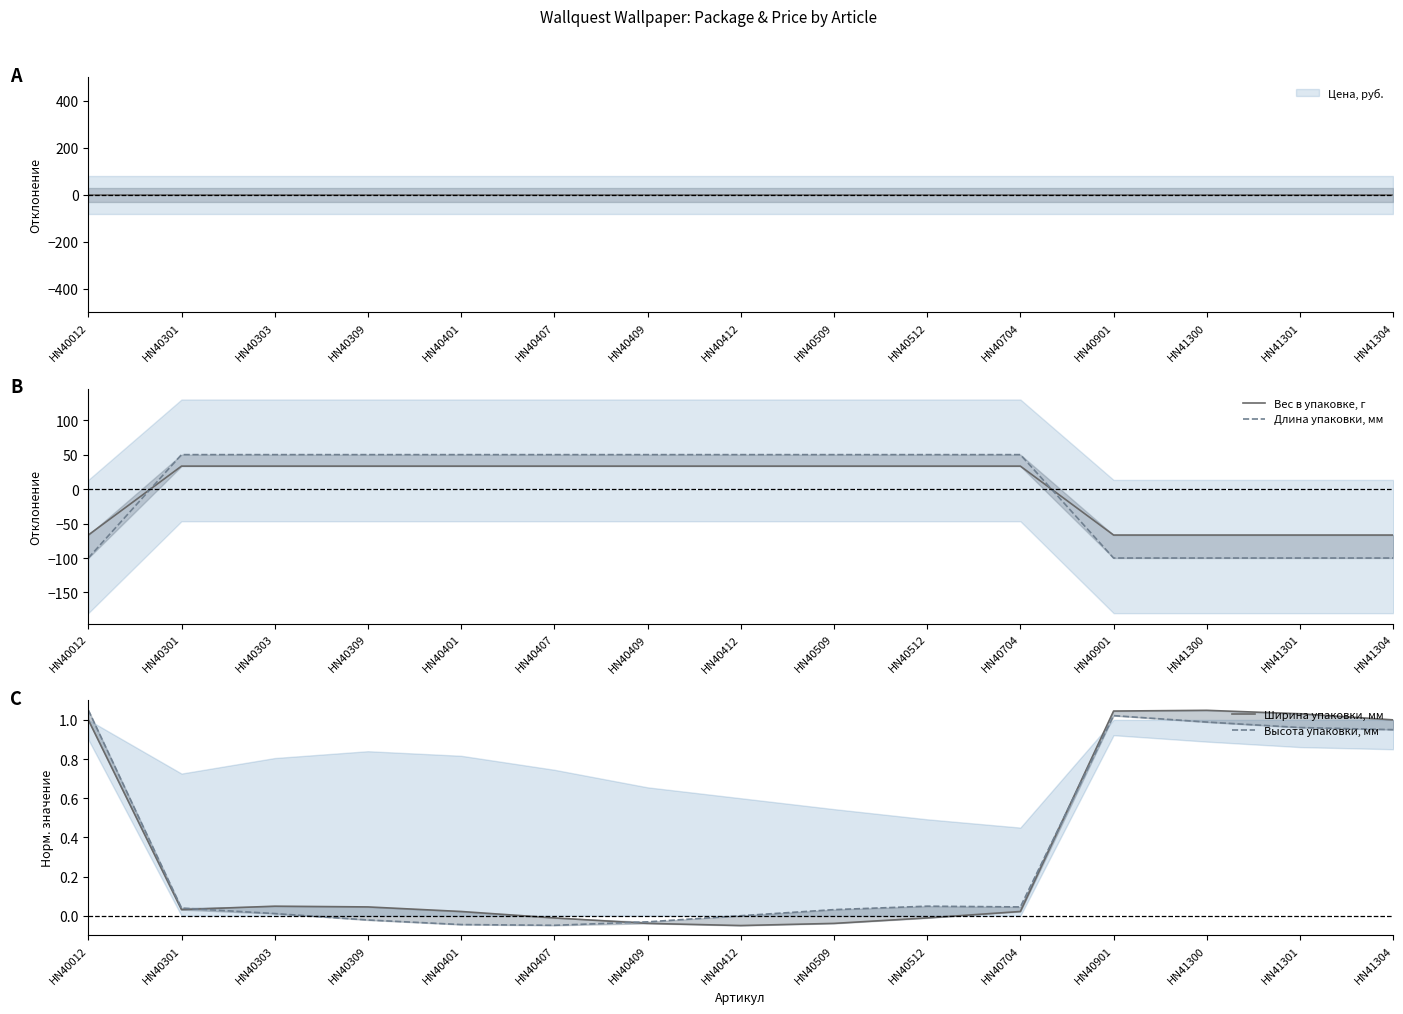

Which series has the widest spread of values?

Длина упаковки, мм